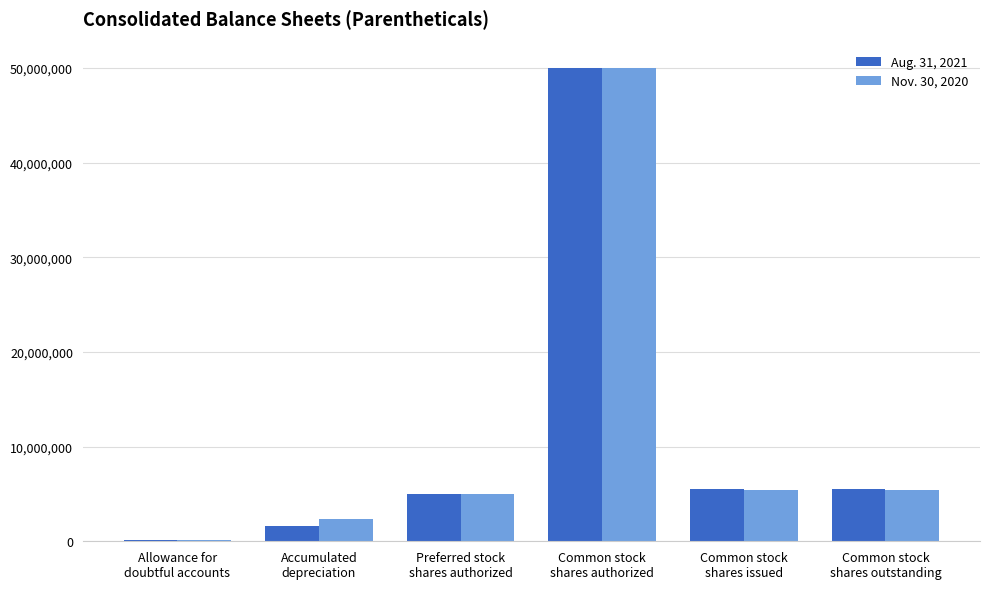

Are the bars grouped side by side (vs. stacked)?

Yes